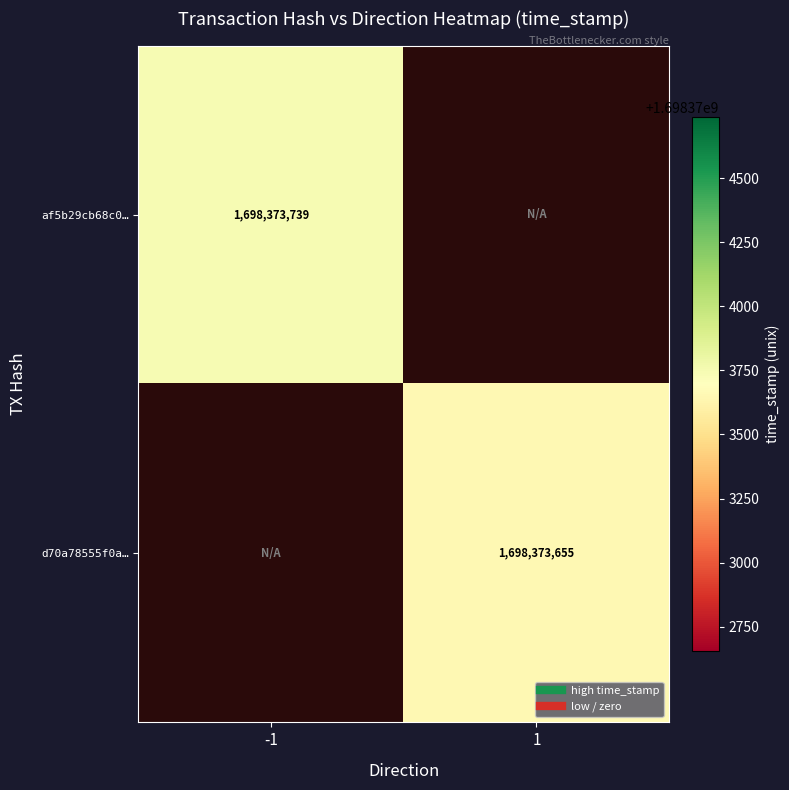

What is the sum of all af5b29cb68c0… values?

1698373739